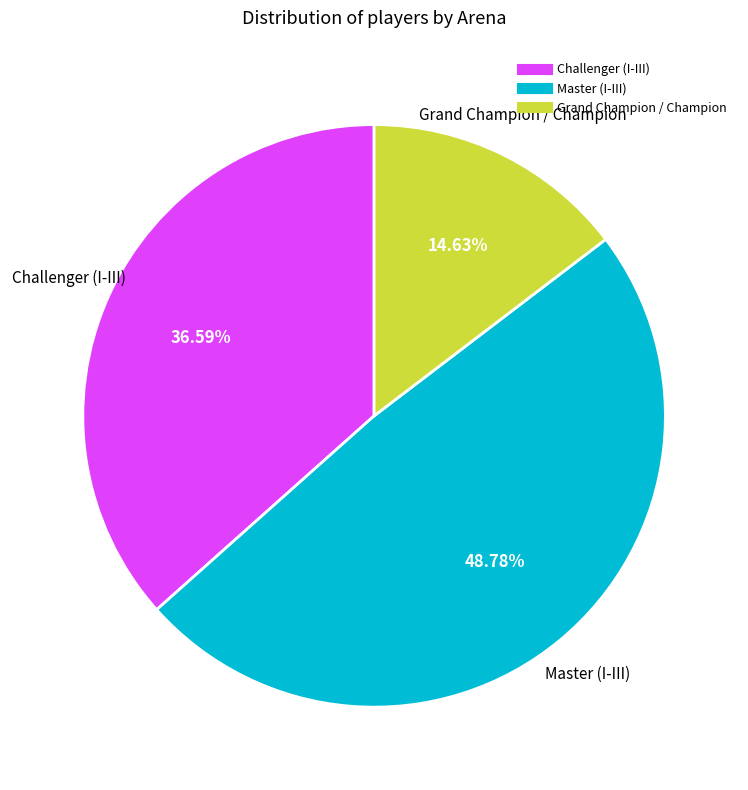

Is there a majority slice in this chart?

No